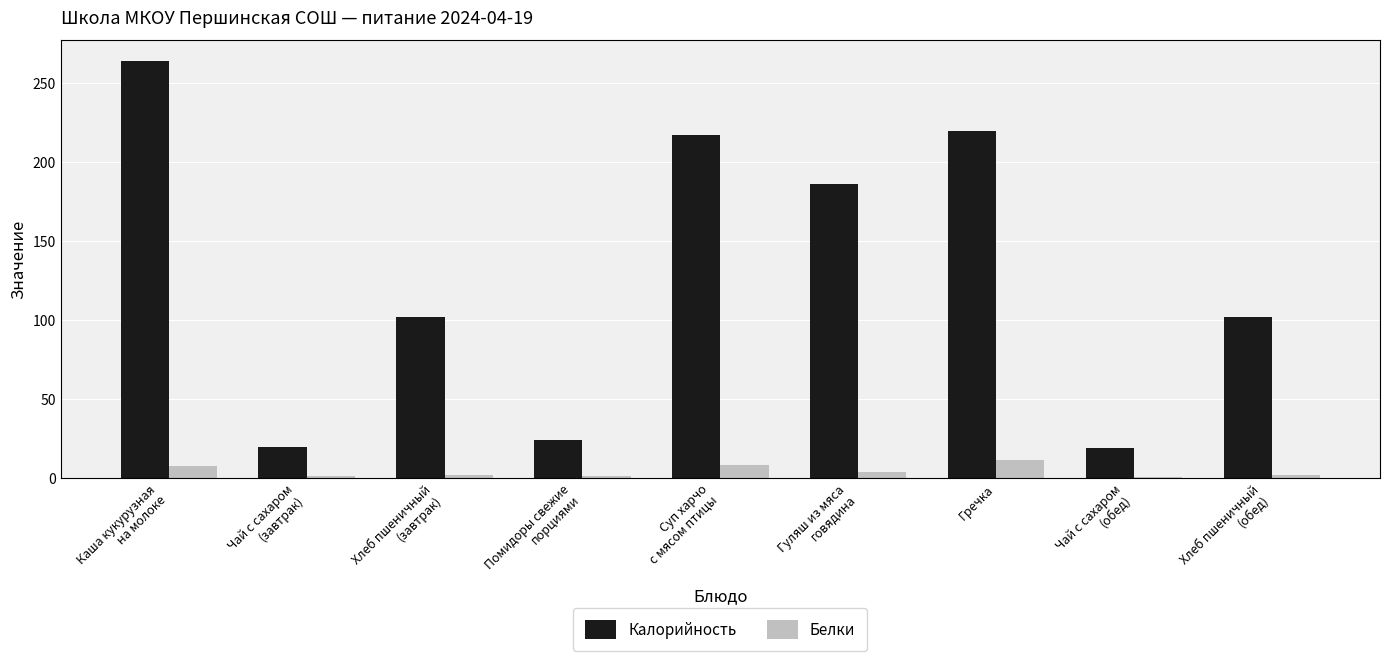

What is the maximum value for Белки?

11.0